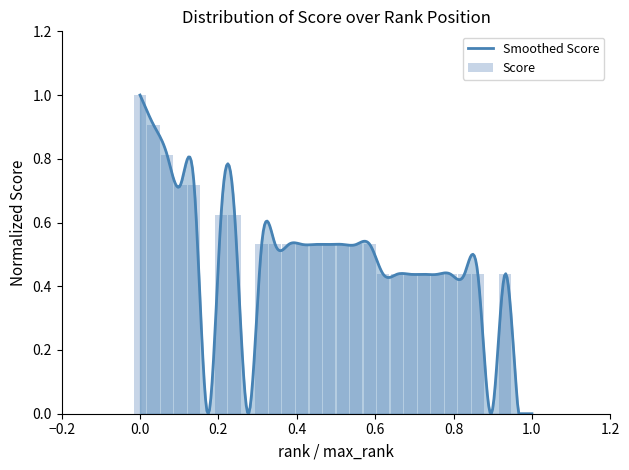

The value at 28 is 0.4. True or false?

True